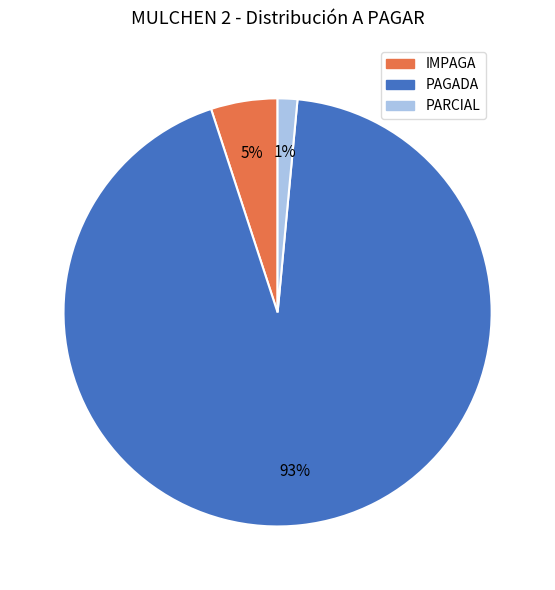

How many segments does this pie chart have?

3